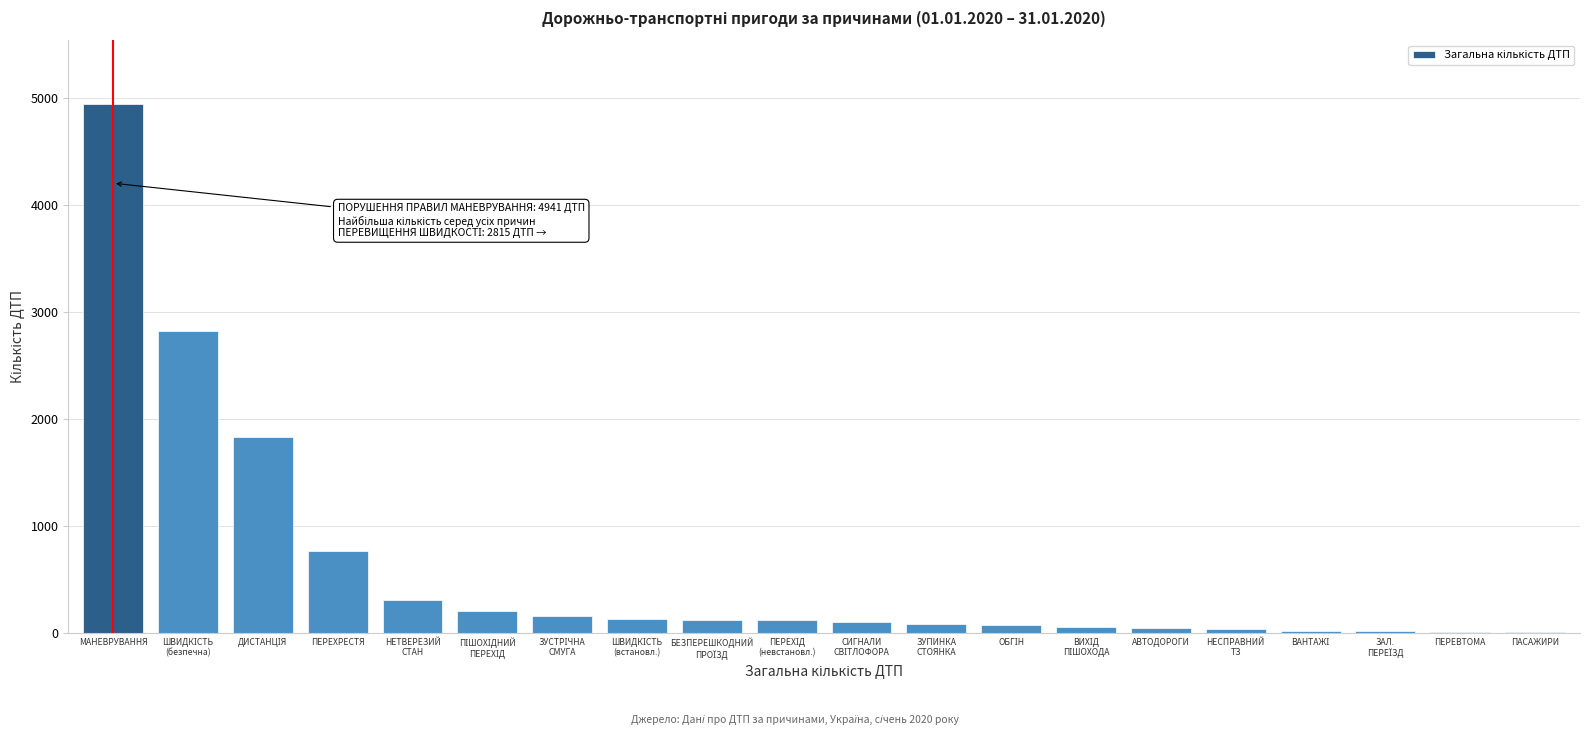

Which category has the highest value across all series?

МАНЕВРУВАННЯ